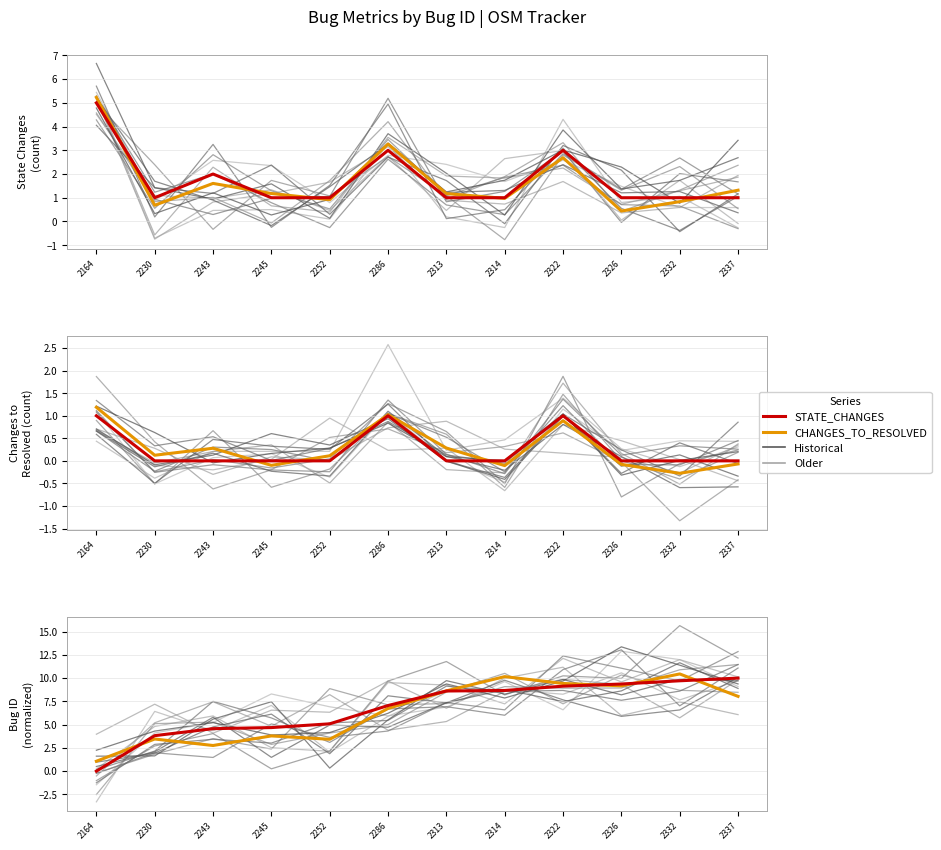

Between 2243 and 2314, which is larger?

2314